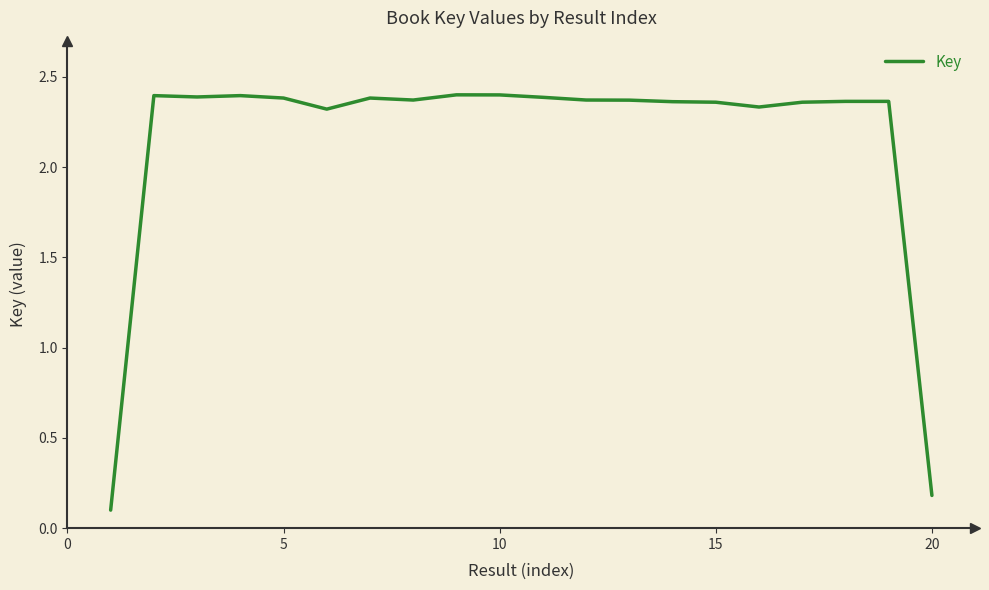

At which label is the value closest to 1?

20